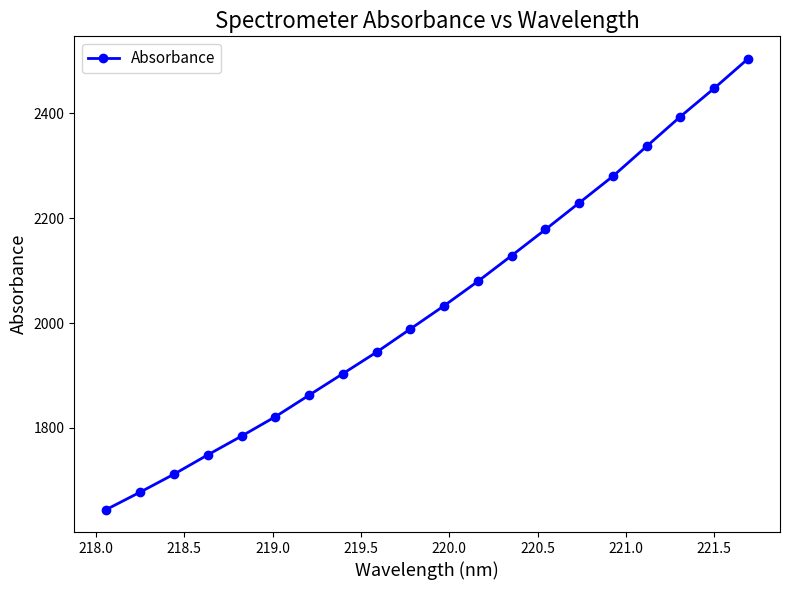

What is the smallest value displayed?

1644.5